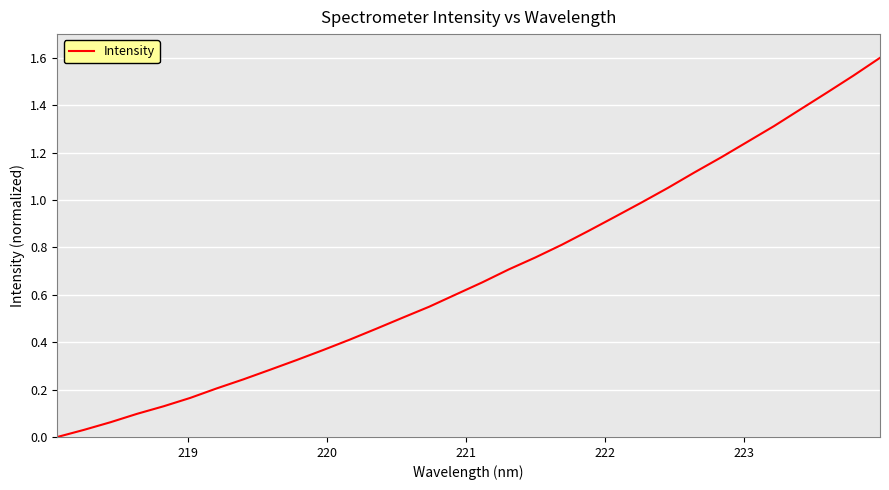

How many values are above zero?

31